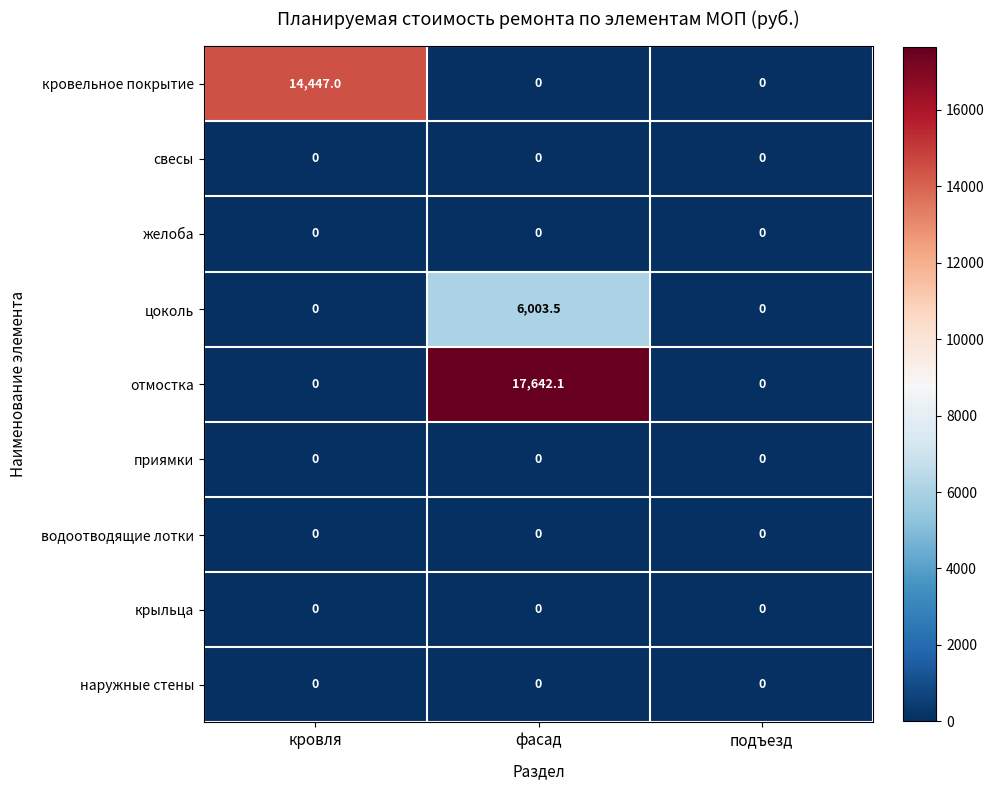

Reading right to left, transcribe all the data shown in this chart.

кровельное покрытие: подъезд=0.0	фасад=0.0	кровля=14447.0
свесы: подъезд=0.0	фасад=0.0	кровля=0.0
желоба: подъезд=0.0	фасад=0.0	кровля=0.0
цоколь: подъезд=0.0	фасад=6003.5	кровля=0.0
отмостка: подъезд=0.0	фасад=17642.1	кровля=0.0
приямки: подъезд=0.0	фасад=0.0	кровля=0.0
водоотводящие лотки: подъезд=0.0	фасад=0.0	кровля=0.0
крыльца: подъезд=0.0	фасад=0.0	кровля=0.0
наружные стены: подъезд=0.0	фасад=0.0	кровля=0.0